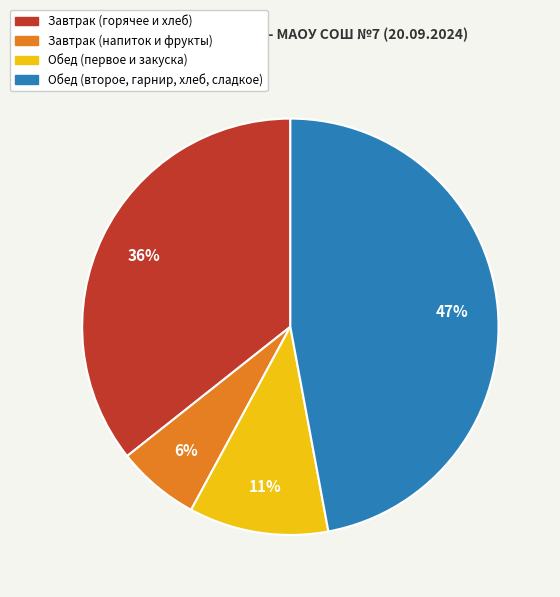

Is there a majority slice in this chart?

No